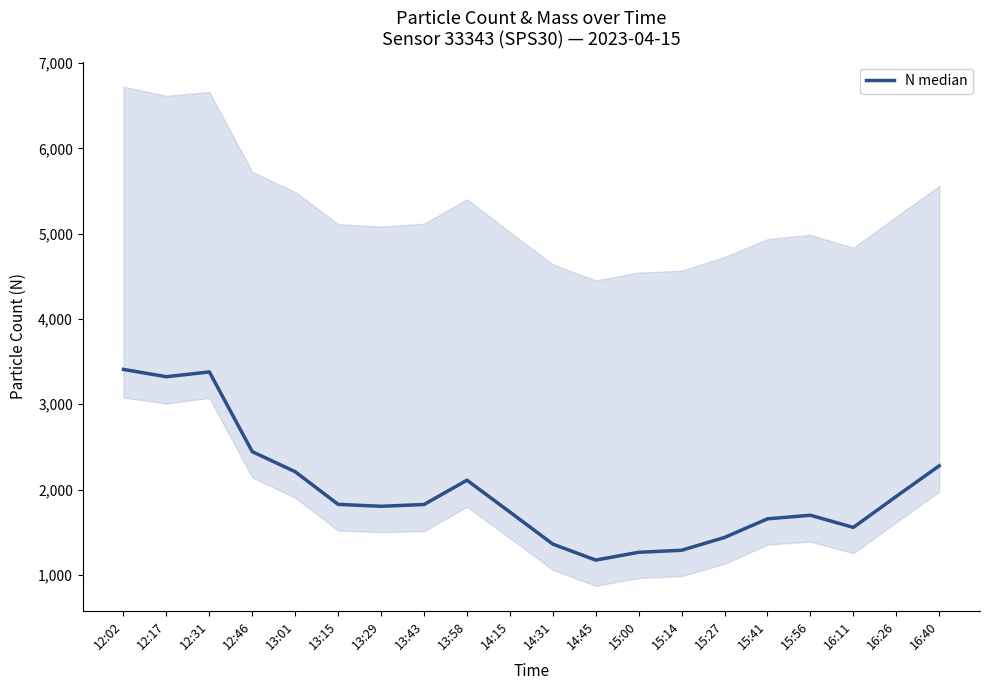

Which label corresponds to the largest value in the chart?

12:02